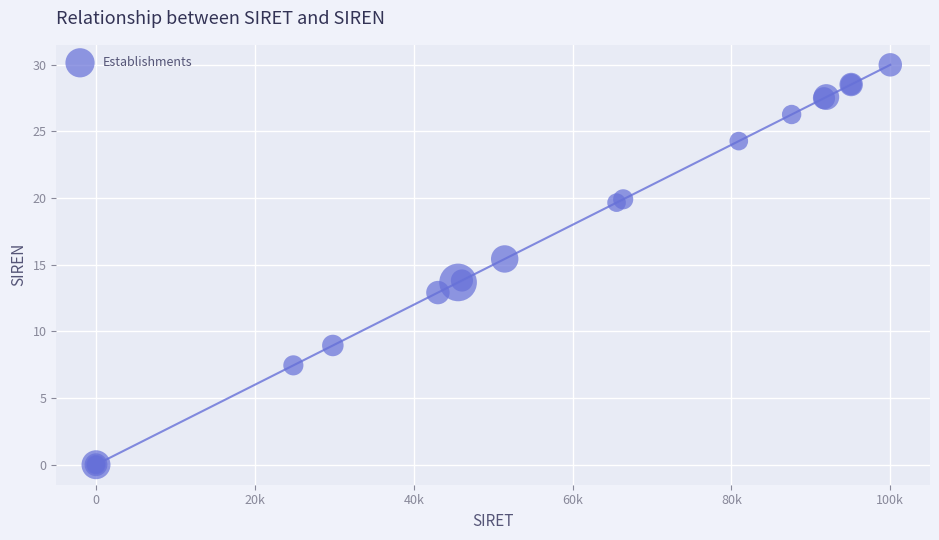

What Y value in the scatter plot is closest to 15?

15.4